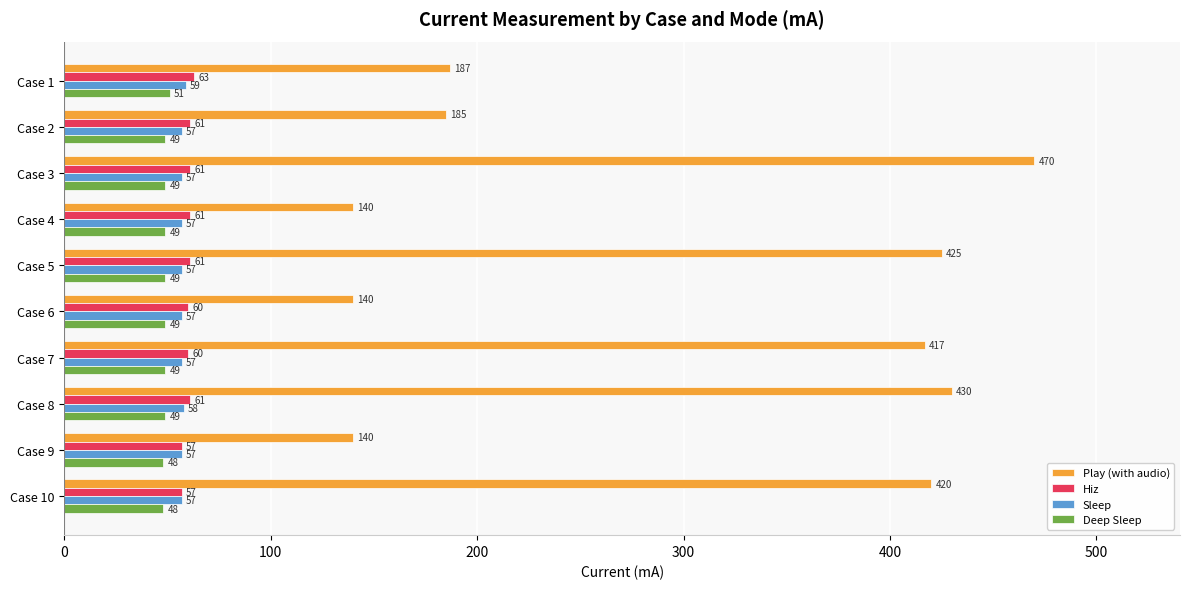

Where is Play (with audio) nearest to the value 305?

Case 7